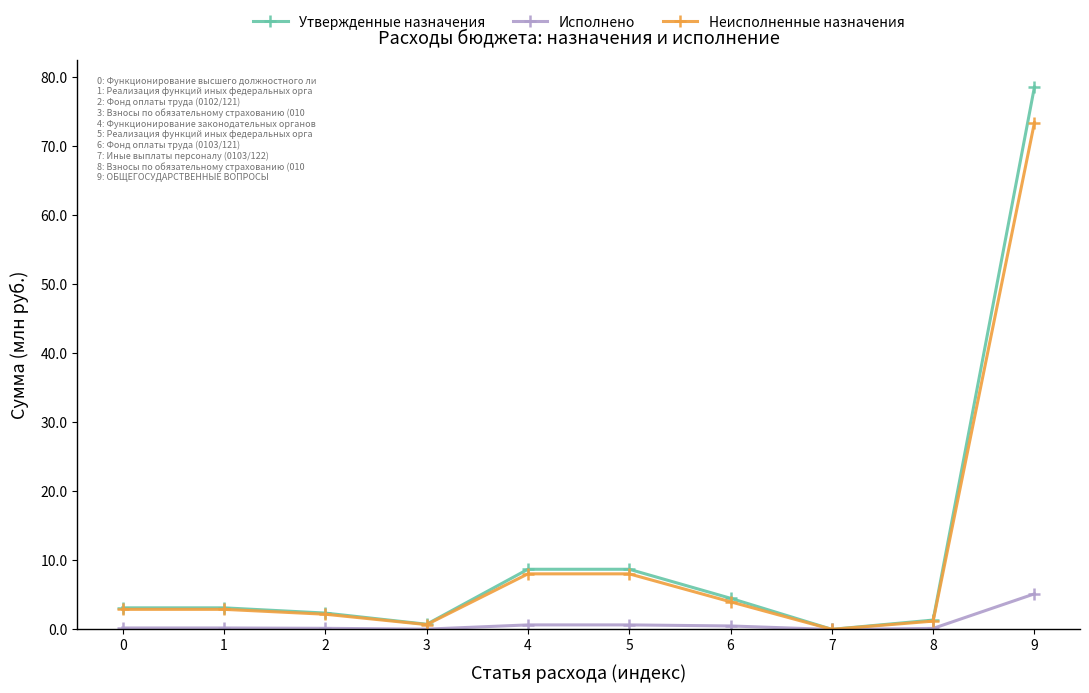

Rank the series by their maximum value, from lowest to highest.

Исполнено, Неисполненные назначения, Утвержденные назначения